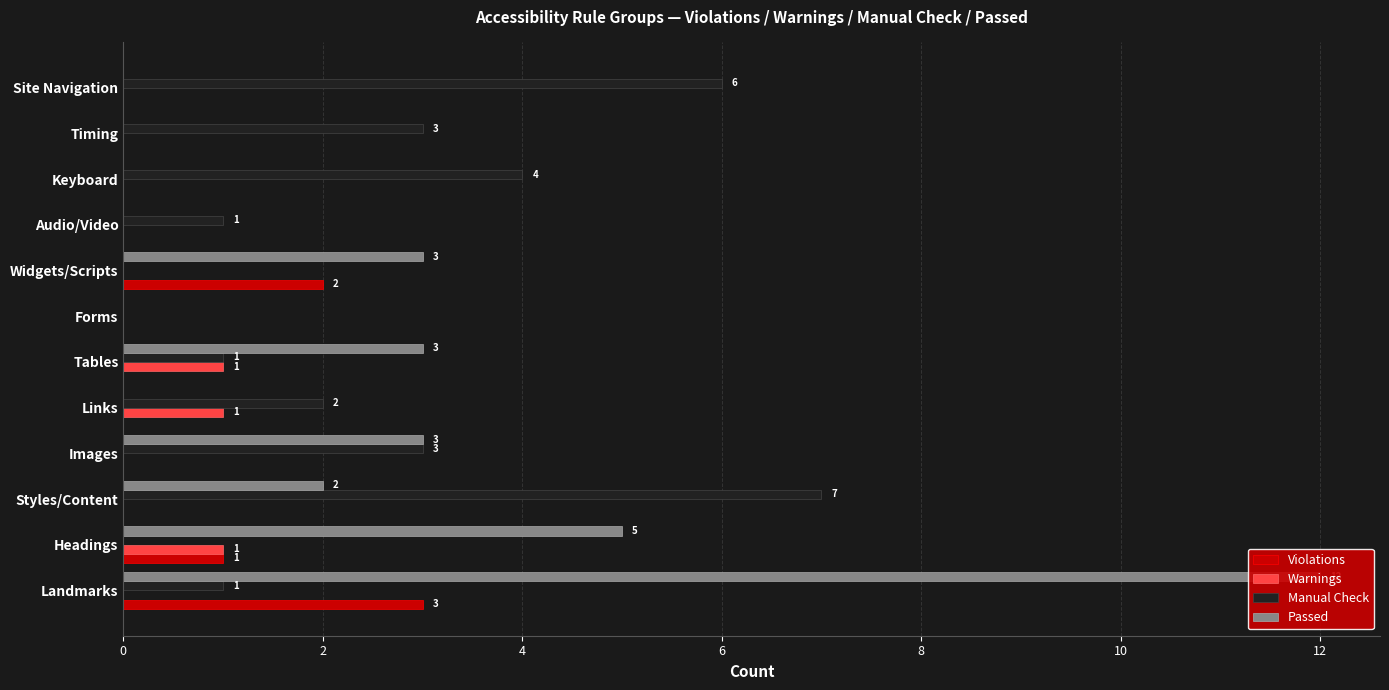

What is the maximum value shown in the chart?

12